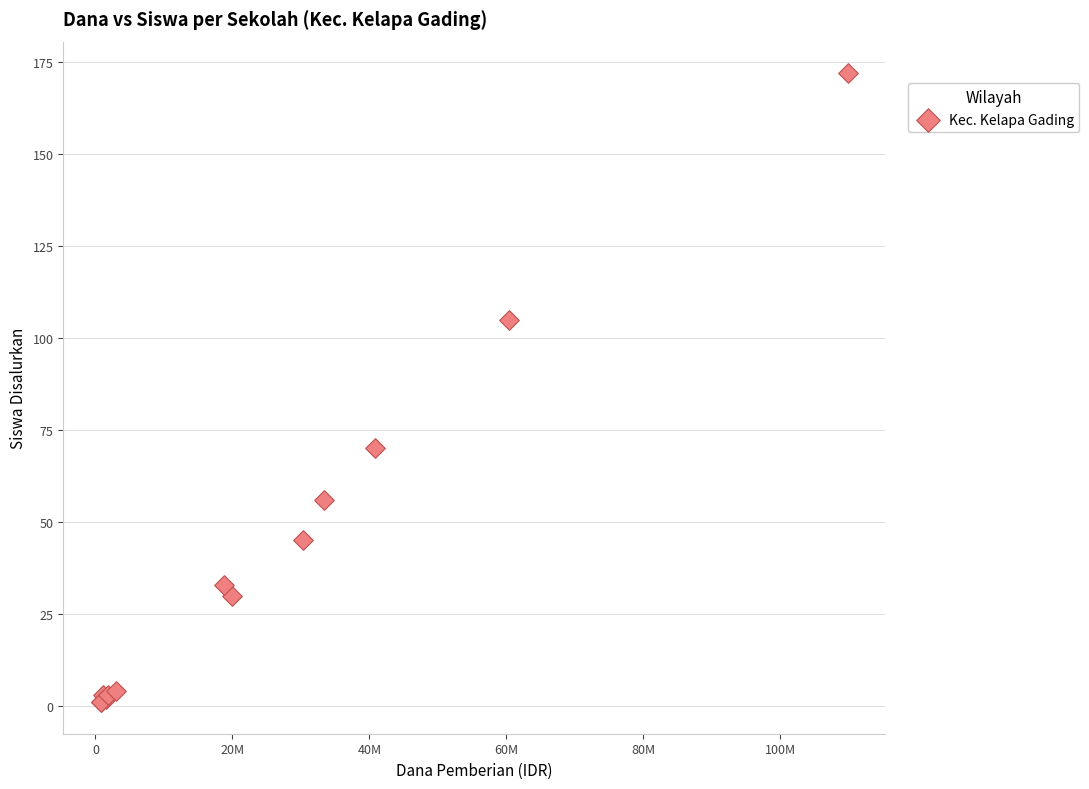

What Y value in the scatter plot is closest to 86?

70